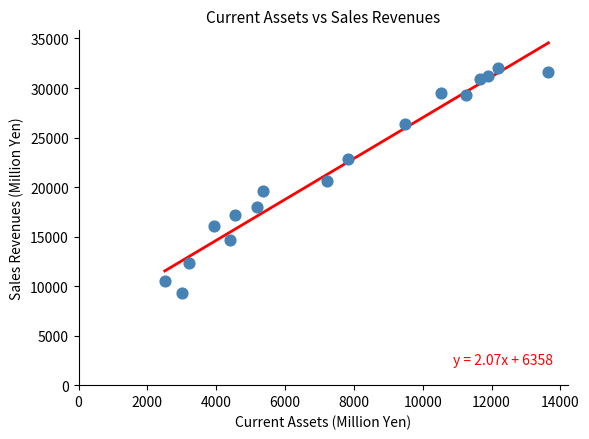

What is the range of X values (max minus min)?

11149